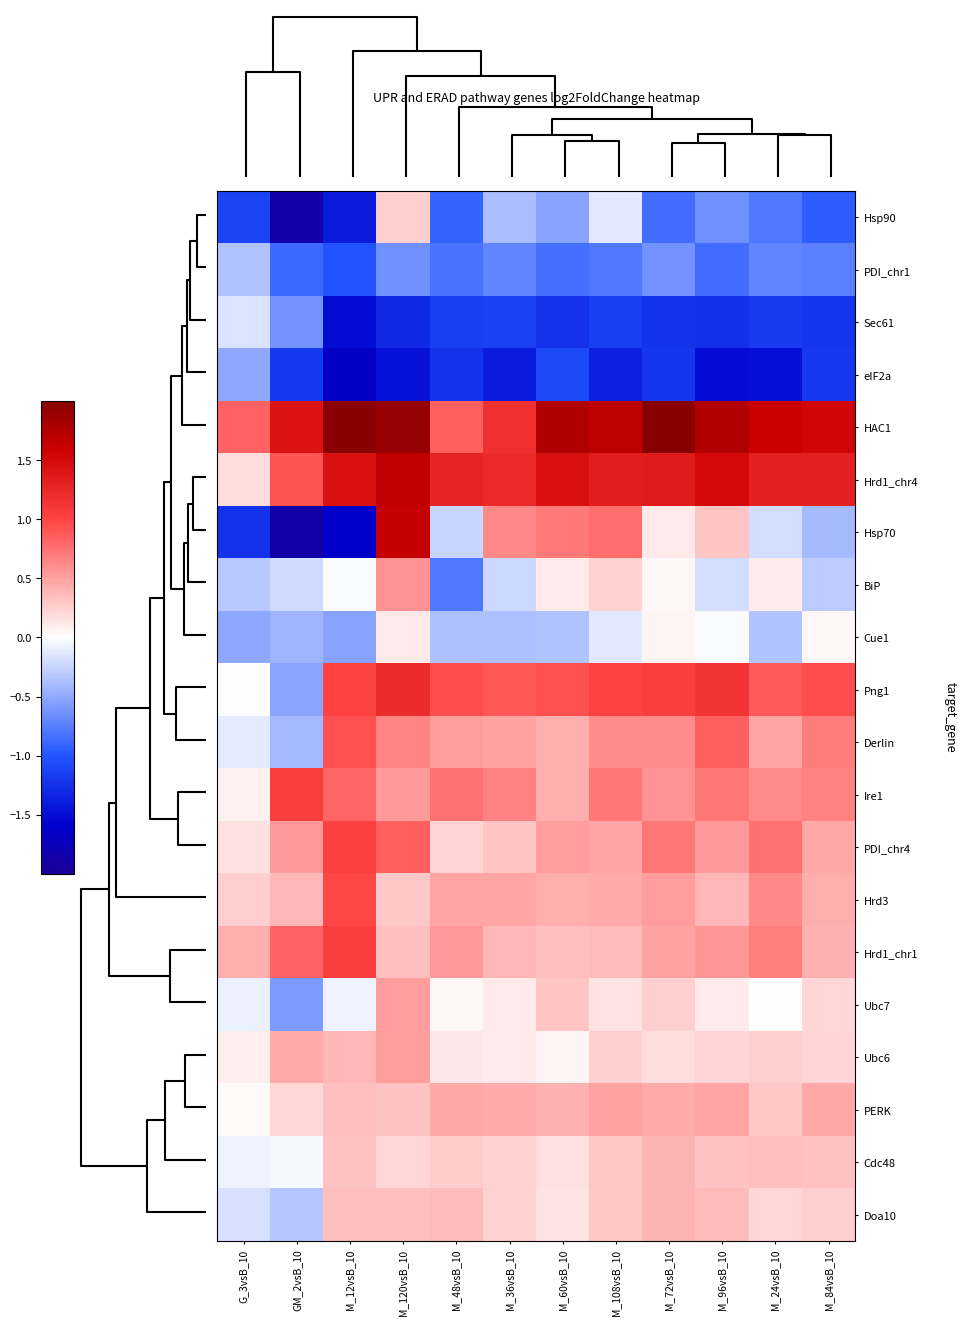

Reading left to right, list all the values displayed in this chart.

Hsp90: G_3vsB_10=-1.1	GM_2vsB_10=-1.9	M_12vsB_10=-1.4	M_120vsB_10=0.3	M_48vsB_10=-0.9	M_36vsB_10=-0.4	M_60vsB_10=-0.5	M_108vsB_10=-0.1	M_72vsB_10=-0.9	M_96vsB_10=-0.6	M_24vsB_10=-0.8	M_84vsB_10=-1.0
PDI_chr1: G_3vsB_10=-0.3	GM_2vsB_10=-0.9	M_12vsB_10=-1.0	M_120vsB_10=-0.7	M_48vsB_10=-0.8	M_36vsB_10=-0.7	M_60vsB_10=-0.8	M_108vsB_10=-0.8	M_72vsB_10=-0.6	M_96vsB_10=-0.8	M_24vsB_10=-0.7	M_84vsB_10=-0.7
Sec61: G_3vsB_10=-0.2	GM_2vsB_10=-0.6	M_12vsB_10=-1.5	M_120vsB_10=-1.3	M_48vsB_10=-1.1	M_36vsB_10=-1.1	M_60vsB_10=-1.2	M_108vsB_10=-1.1	M_72vsB_10=-1.2	M_96vsB_10=-1.3	M_24vsB_10=-1.2	M_84vsB_10=-1.2
eIF2a: G_3vsB_10=-0.5	GM_2vsB_10=-1.2	M_12vsB_10=-1.7	M_120vsB_10=-1.5	M_48vsB_10=-1.2	M_36vsB_10=-1.4	M_60vsB_10=-1.1	M_108vsB_10=-1.3	M_72vsB_10=-1.2	M_96vsB_10=-1.5	M_24vsB_10=-1.5	M_84vsB_10=-1.2
HAC1: G_3vsB_10=0.8	GM_2vsB_10=1.4	M_12vsB_10=2.1	M_120vsB_10=1.9	M_48vsB_10=0.8	M_36vsB_10=1.2	M_60vsB_10=1.8	M_108vsB_10=1.7	M_72vsB_10=2.0	M_96vsB_10=1.7	M_24vsB_10=1.6	M_84vsB_10=1.5
Hrd1_chr4: G_3vsB_10=0.2	GM_2vsB_10=0.9	M_12vsB_10=1.4	M_120vsB_10=1.7	M_48vsB_10=1.3	M_36vsB_10=1.2	M_60vsB_10=1.5	M_108vsB_10=1.3	M_72vsB_10=1.4	M_96vsB_10=1.5	M_24vsB_10=1.3	M_84vsB_10=1.3
Hsp70: G_3vsB_10=-1.2	GM_2vsB_10=-1.9	M_12vsB_10=-1.6	M_120vsB_10=1.6	M_48vsB_10=-0.2	M_36vsB_10=0.6	M_60vsB_10=0.7	M_108vsB_10=0.8	M_72vsB_10=0.1	M_96vsB_10=0.3	M_24vsB_10=-0.2	M_84vsB_10=-0.4
BiP: G_3vsB_10=-0.3	GM_2vsB_10=-0.2	M_12vsB_10=-0.0	M_120vsB_10=0.6	M_48vsB_10=-0.8	M_36vsB_10=-0.2	M_60vsB_10=0.1	M_108vsB_10=0.2	M_72vsB_10=0.0	M_96vsB_10=-0.2	M_24vsB_10=0.1	M_84vsB_10=-0.3
Cue1: G_3vsB_10=-0.5	GM_2vsB_10=-0.4	M_12vsB_10=-0.5	M_120vsB_10=0.1	M_48vsB_10=-0.4	M_36vsB_10=-0.4	M_60vsB_10=-0.3	M_108vsB_10=-0.1	M_72vsB_10=0.1	M_96vsB_10=-0.0	M_24vsB_10=-0.3	M_84vsB_10=0.0
Png1: G_3vsB_10=-0.0	GM_2vsB_10=-0.5	M_12vsB_10=1.0	M_120vsB_10=1.2	M_48vsB_10=0.9	M_36vsB_10=0.9	M_60vsB_10=0.9	M_108vsB_10=1.0	M_72vsB_10=1.1	M_96vsB_10=1.1	M_24vsB_10=0.9	M_84vsB_10=0.9
Derlin: G_3vsB_10=-0.1	GM_2vsB_10=-0.4	M_12vsB_10=0.9	M_120vsB_10=0.7	M_48vsB_10=0.5	M_36vsB_10=0.5	M_60vsB_10=0.4	M_108vsB_10=0.6	M_72vsB_10=0.6	M_96vsB_10=0.9	M_24vsB_10=0.5	M_84vsB_10=0.7
Ire1: G_3vsB_10=0.1	GM_2vsB_10=1.1	M_12vsB_10=0.8	M_120vsB_10=0.5	M_48vsB_10=0.8	M_36vsB_10=0.7	M_60vsB_10=0.4	M_108vsB_10=0.7	M_72vsB_10=0.6	M_96vsB_10=0.7	M_24vsB_10=0.6	M_84vsB_10=0.7
PDI_chr4: G_3vsB_10=0.2	GM_2vsB_10=0.5	M_12vsB_10=1.0	M_120vsB_10=0.8	M_48vsB_10=0.2	M_36vsB_10=0.3	M_60vsB_10=0.5	M_108vsB_10=0.5	M_72vsB_10=0.7	M_96vsB_10=0.5	M_24vsB_10=0.8	M_84vsB_10=0.5
Hrd3: G_3vsB_10=0.3	GM_2vsB_10=0.4	M_12vsB_10=1.0	M_120vsB_10=0.3	M_48vsB_10=0.5	M_36vsB_10=0.5	M_60vsB_10=0.4	M_108vsB_10=0.4	M_72vsB_10=0.5	M_96vsB_10=0.4	M_24vsB_10=0.6	M_84vsB_10=0.4
Hrd1_chr1: G_3vsB_10=0.4	GM_2vsB_10=0.8	M_12vsB_10=1.1	M_120vsB_10=0.3	M_48vsB_10=0.5	M_36vsB_10=0.4	M_60vsB_10=0.3	M_108vsB_10=0.4	M_72vsB_10=0.5	M_96vsB_10=0.6	M_24vsB_10=0.7	M_84vsB_10=0.4
Ubc7: G_3vsB_10=-0.1	GM_2vsB_10=-0.6	M_12vsB_10=-0.1	M_120vsB_10=0.5	M_48vsB_10=0.0	M_36vsB_10=0.1	M_60vsB_10=0.3	M_108vsB_10=0.2	M_72vsB_10=0.3	M_96vsB_10=0.1	M_24vsB_10=0.0	M_84vsB_10=0.2
Ubc6: G_3vsB_10=0.1	GM_2vsB_10=0.4	M_12vsB_10=0.4	M_120vsB_10=0.5	M_48vsB_10=0.1	M_36vsB_10=0.1	M_60vsB_10=0.0	M_108vsB_10=0.3	M_72vsB_10=0.2	M_96vsB_10=0.2	M_24vsB_10=0.3	M_84vsB_10=0.2
PERK: G_3vsB_10=0.0	GM_2vsB_10=0.2	M_12vsB_10=0.3	M_120vsB_10=0.3	M_48vsB_10=0.5	M_36vsB_10=0.5	M_60vsB_10=0.4	M_108vsB_10=0.5	M_72vsB_10=0.4	M_96vsB_10=0.5	M_24vsB_10=0.3	M_84vsB_10=0.5
Cdc48: G_3vsB_10=-0.1	GM_2vsB_10=-0.0	M_12vsB_10=0.3	M_120vsB_10=0.2	M_48vsB_10=0.3	M_36vsB_10=0.2	M_60vsB_10=0.2	M_108vsB_10=0.3	M_72vsB_10=0.4	M_96vsB_10=0.3	M_24vsB_10=0.3	M_84vsB_10=0.3
Doa10: G_3vsB_10=-0.2	GM_2vsB_10=-0.3	M_12vsB_10=0.3	M_120vsB_10=0.3	M_48vsB_10=0.4	M_36vsB_10=0.2	M_60vsB_10=0.1	M_108vsB_10=0.3	M_72vsB_10=0.4	M_96vsB_10=0.4	M_24vsB_10=0.2	M_84vsB_10=0.3